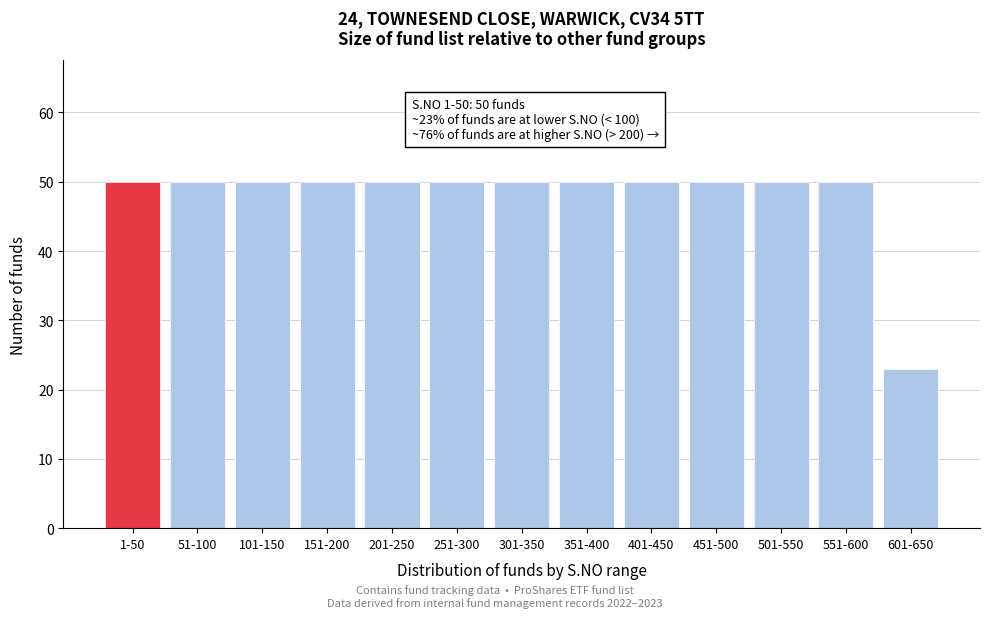

Reading right to left, list all the values displayed in this chart.

601-650=23	551-600=50	501-550=50	451-500=50	401-450=50	351-400=50	301-350=50	251-300=50	201-250=50	151-200=50	101-150=50	51-100=50	1-50=50